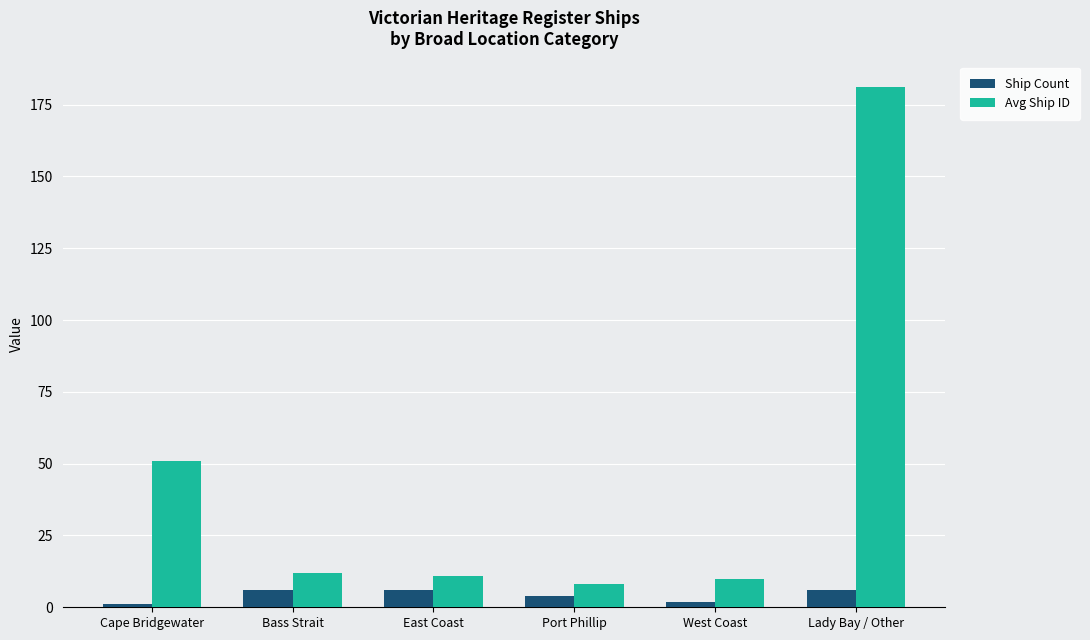

True or false: Ship Count has a value of 6 at Bass Strait.

True